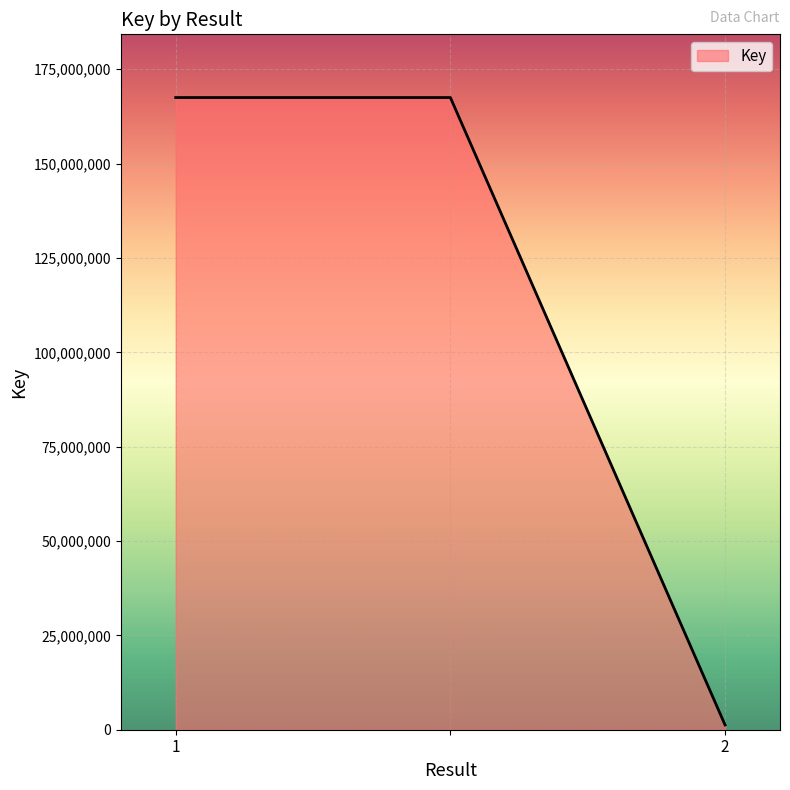

What is the difference between the second highest and minimum values?

166240180